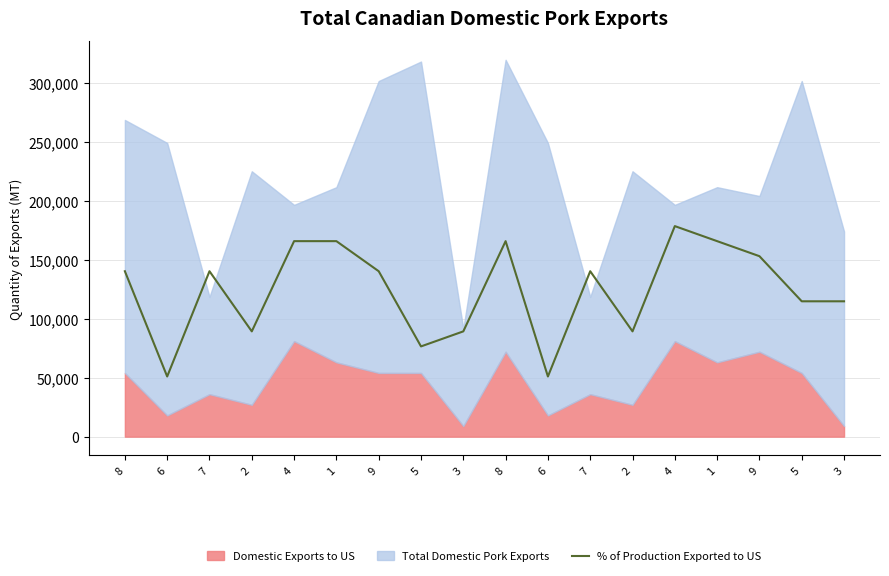

True or false: the data has more than 1 interior local peaks.

True